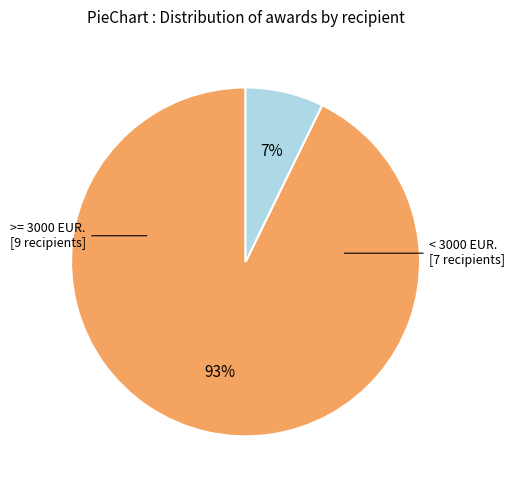

How many segments does this pie chart have?

2